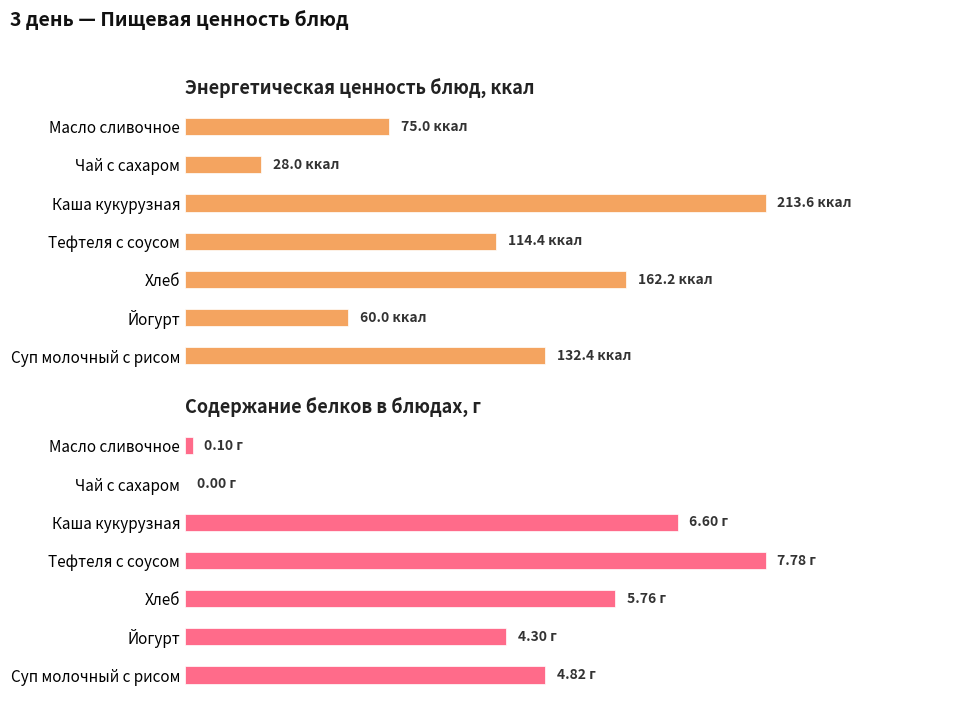

What is the difference between the maximum and minimum values in the Энерг. ценность, ккал series?

185.6